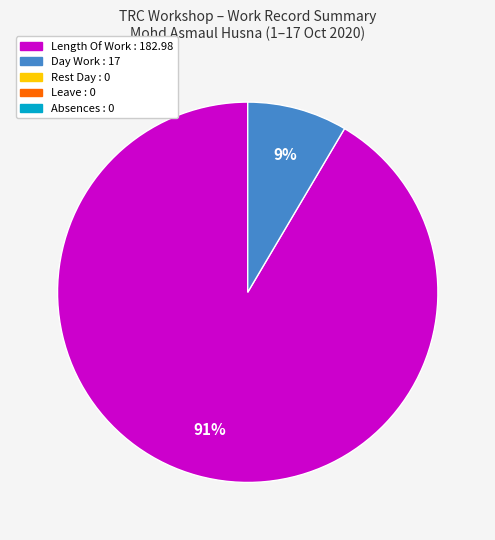

Does any single category account for the majority?

Yes